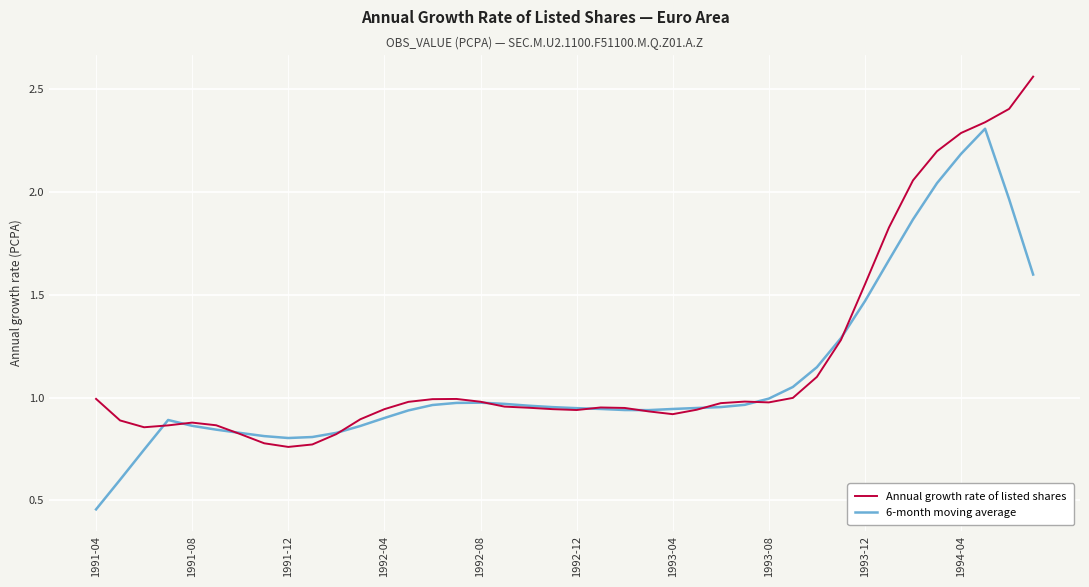

Rank the series by their maximum value, from lowest to highest.

6-month moving average, Annual growth rate of listed shares